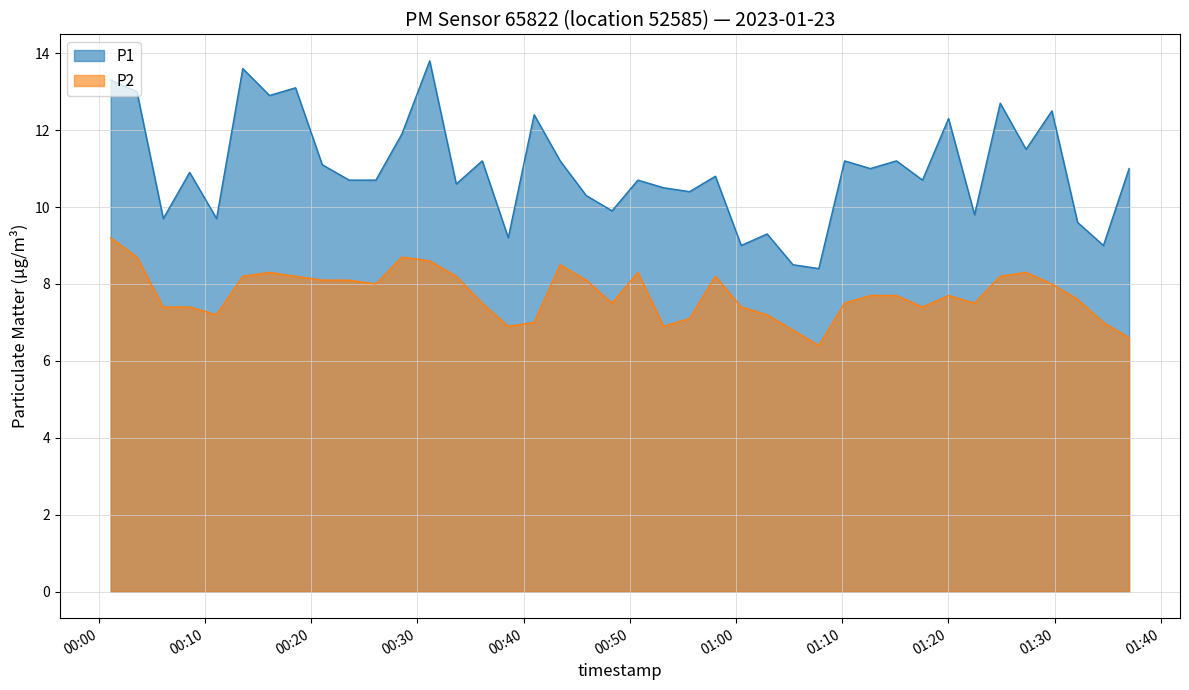

What is the sum of the P1 values at 2023-01-23T01:02:56 and 2023-01-23T00:23:35?

20.0